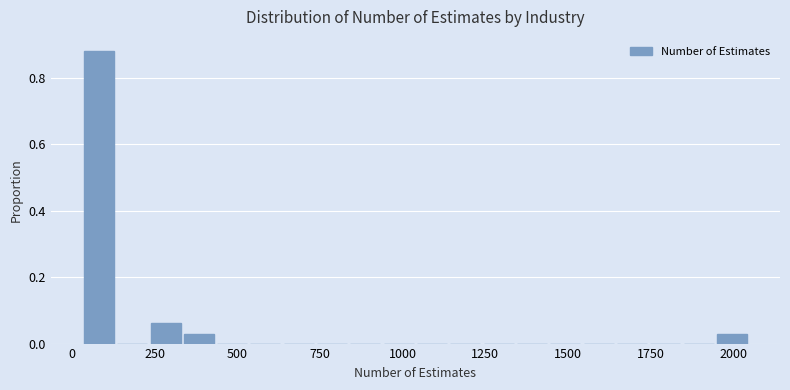

Around what value on the x-axis is the tallest bar? Give the approximate position of its centre, as read against the axis.

100